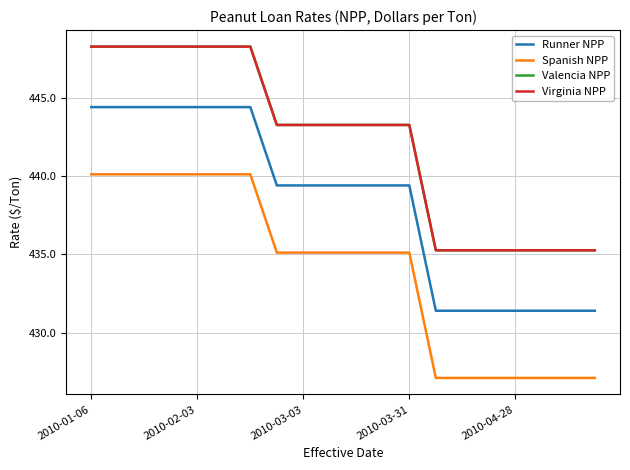

What is the value of the Spanish NPP point at the 16th from the left?

427.1